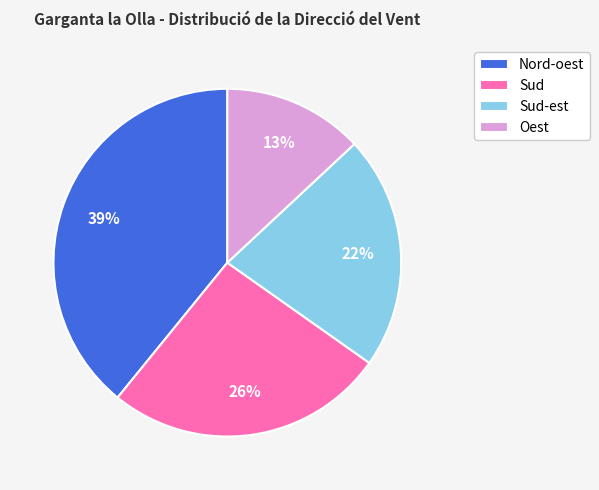

Is the sum of Nord-oest and Sud-est greater than half?

Yes